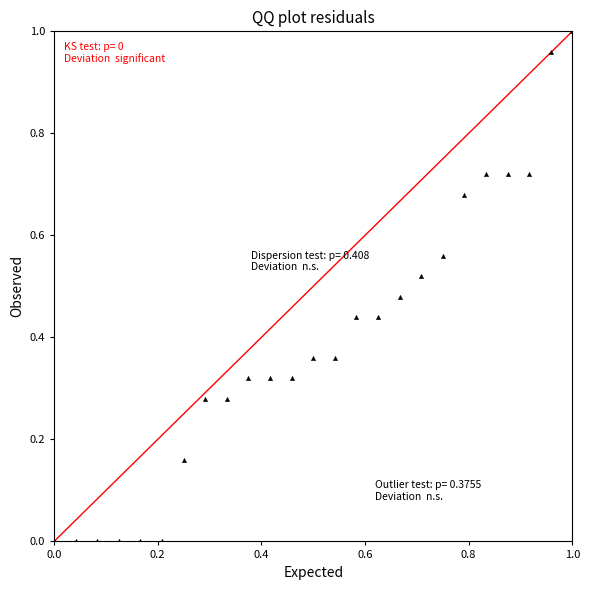

How many data points are displayed?

25